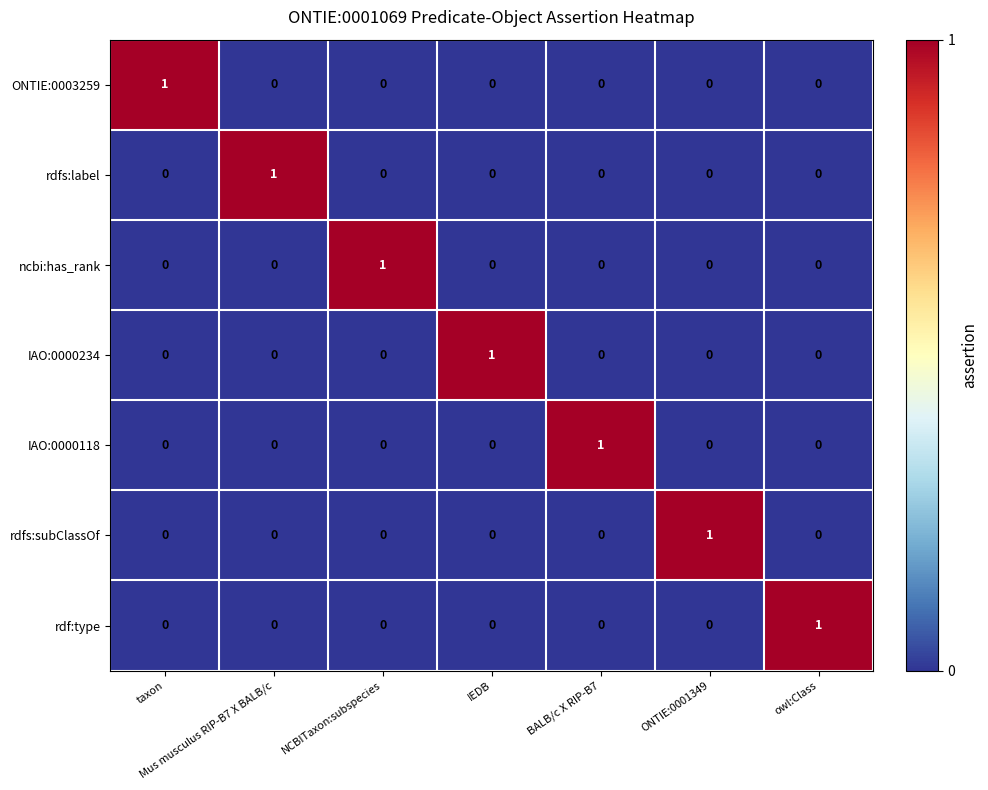

The value of rdfs:label at taxon is 0. True or false?

True